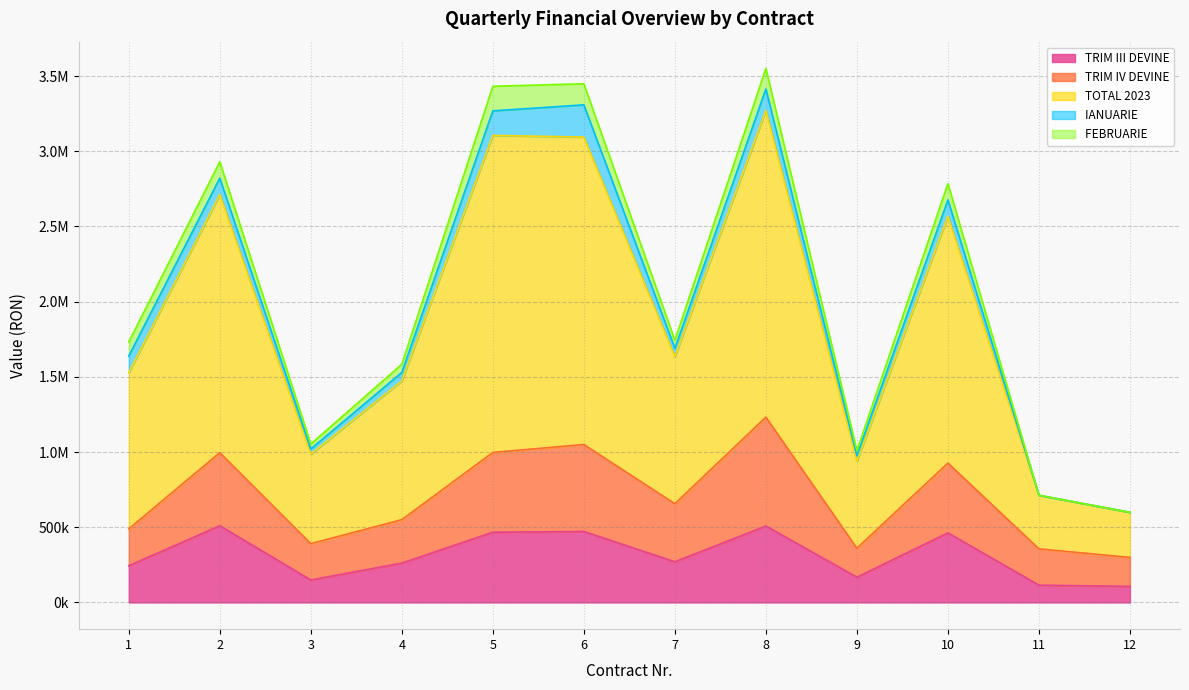

At which category does the chart reach its minimum across all series?

12